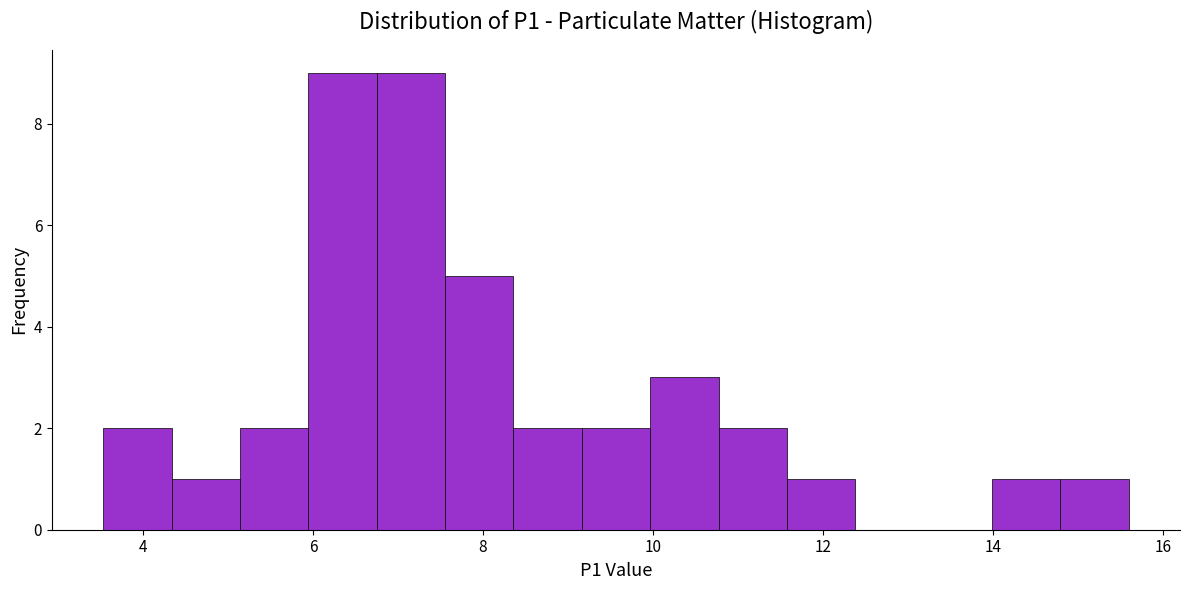

What is the height of the bar covering 10.0 to 10.8 on the x-axis? Neither the bar edges nor the heights are printed on the chart, so give them approximately, as read against the axes.

3